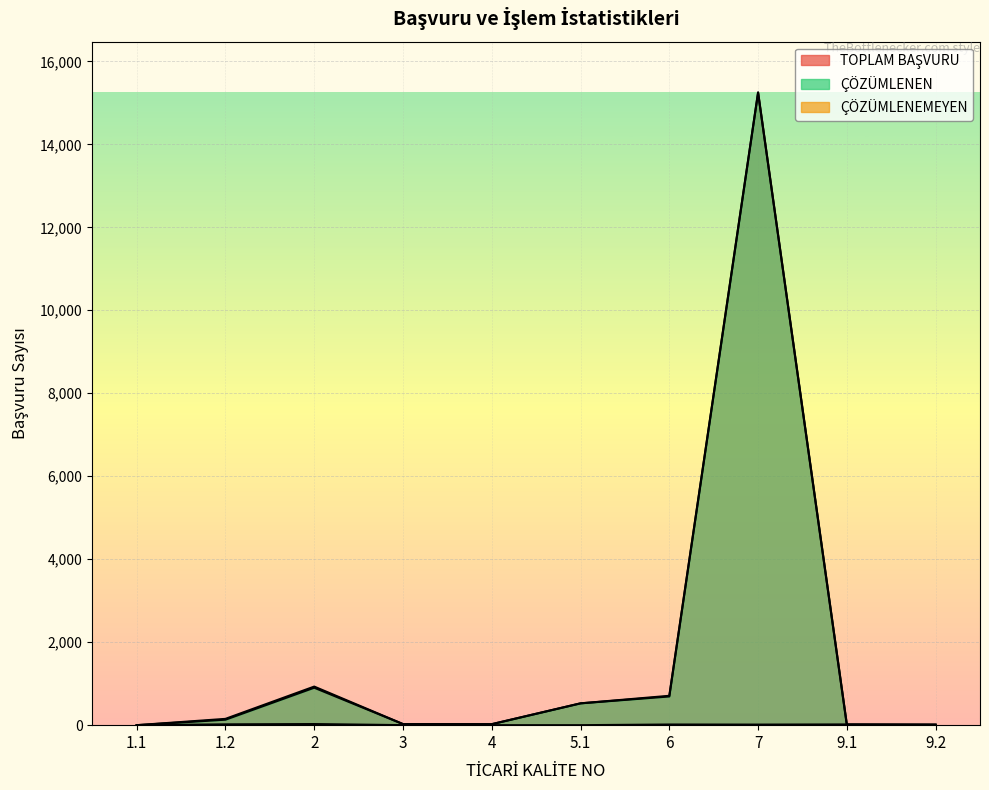

At which category is the sum across all series the highest?

7